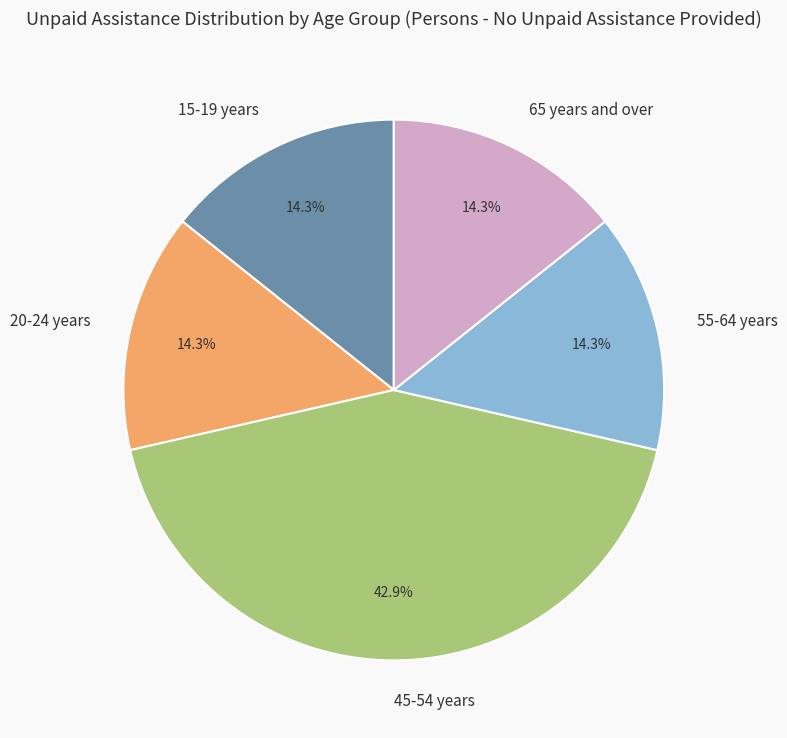

To the nearest percent, what is the average slice percentage?

20%